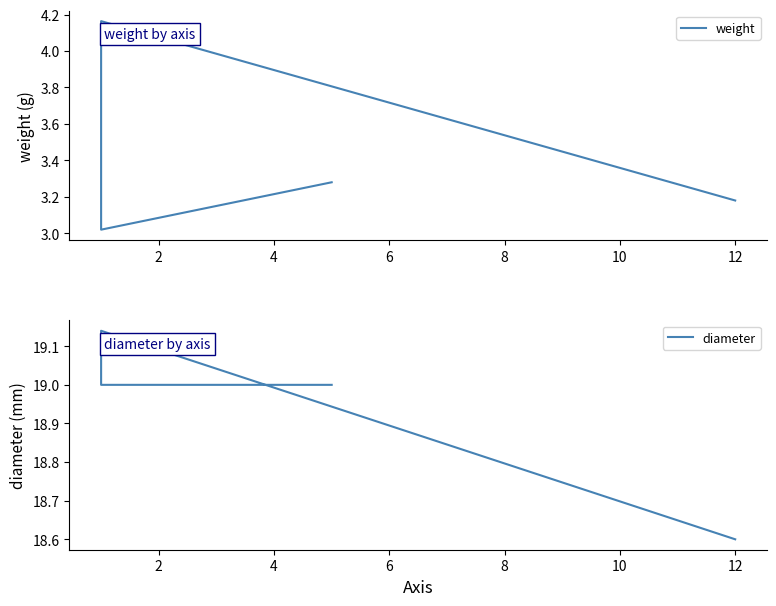

What is the average value of the diameter series?

18.9